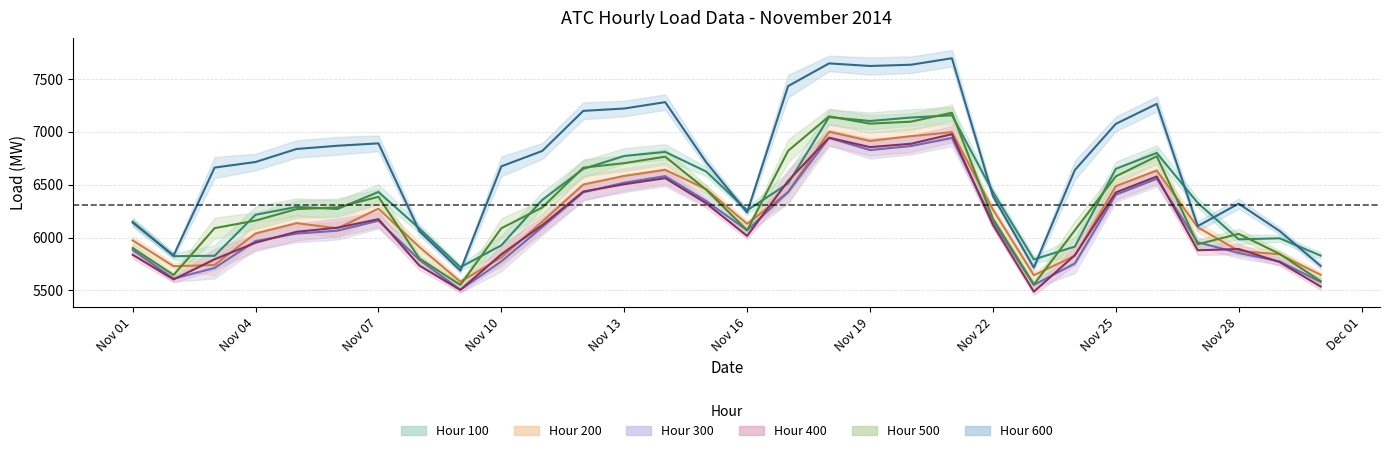

True or false: Hour 500 has more than 2 points higher than both neighbors.

True